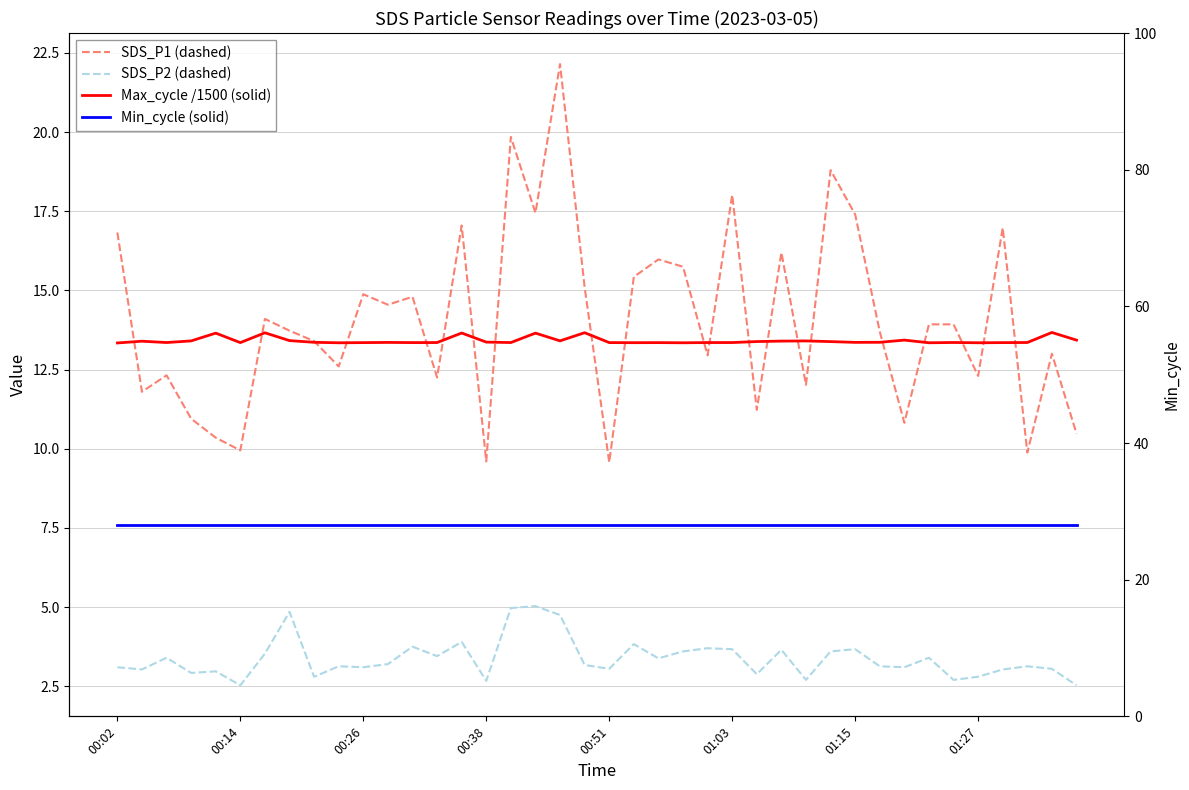

How many lines are shown in the chart?

4